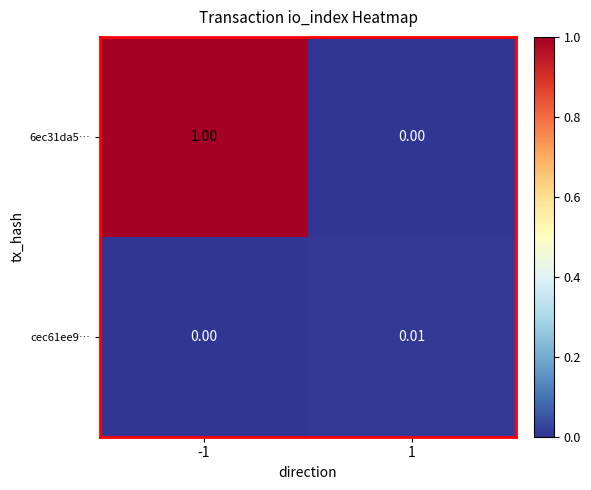

What is the total value across all series at -1?

1.0